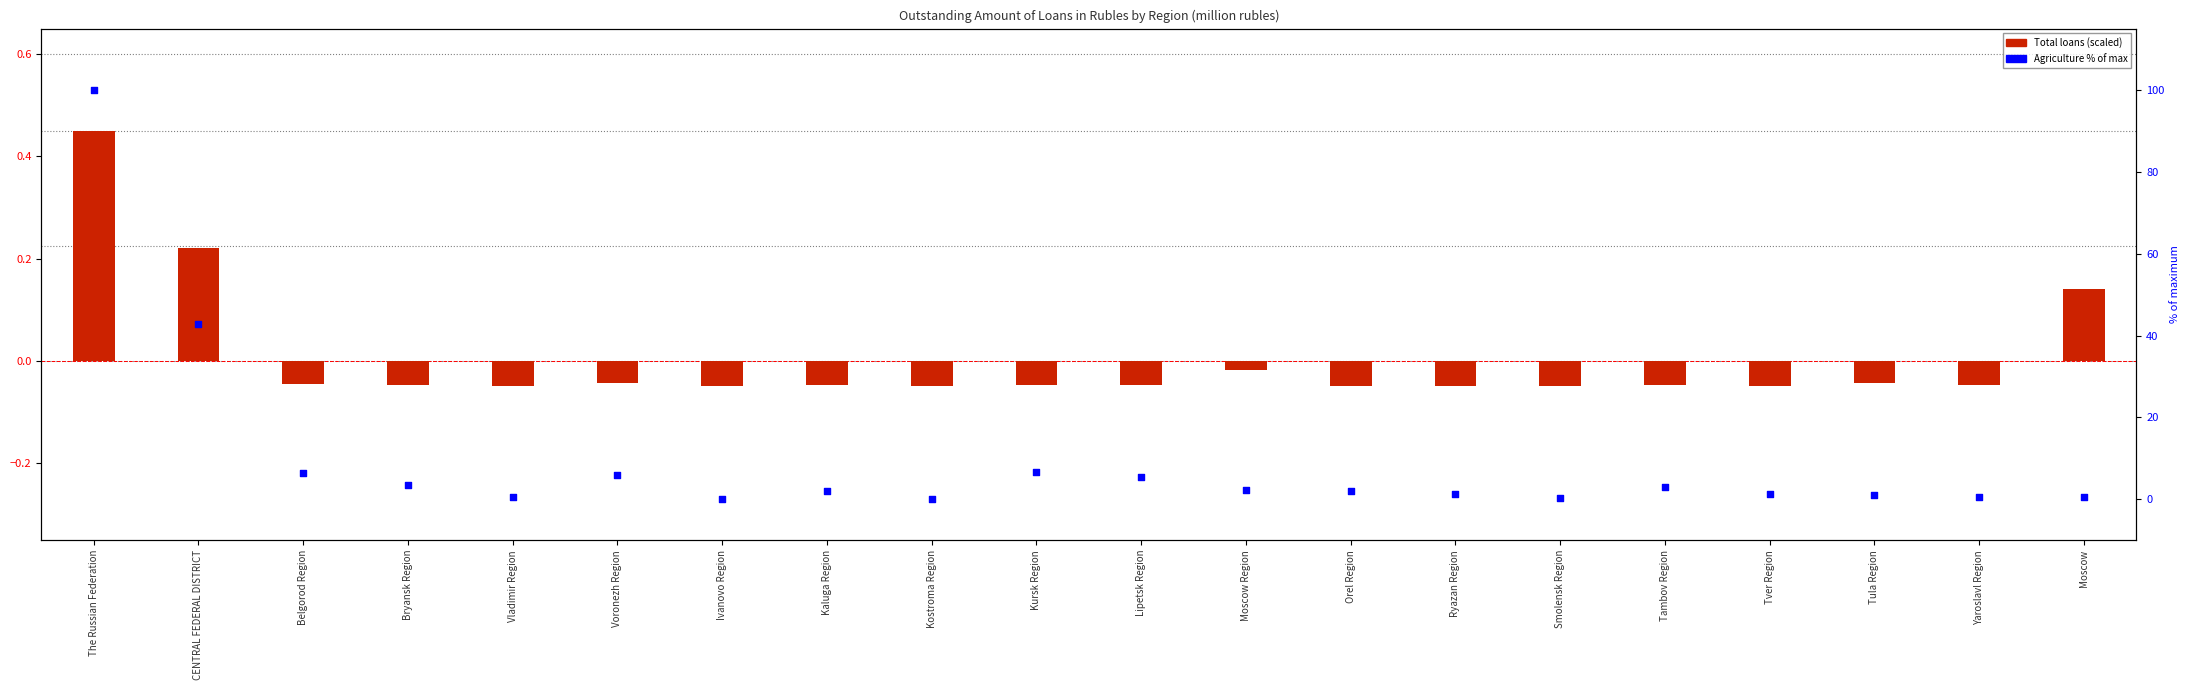

Is the value of Total (scaled) at Moscow greater than the value of agriculture % of max at Ryazan Region?

No